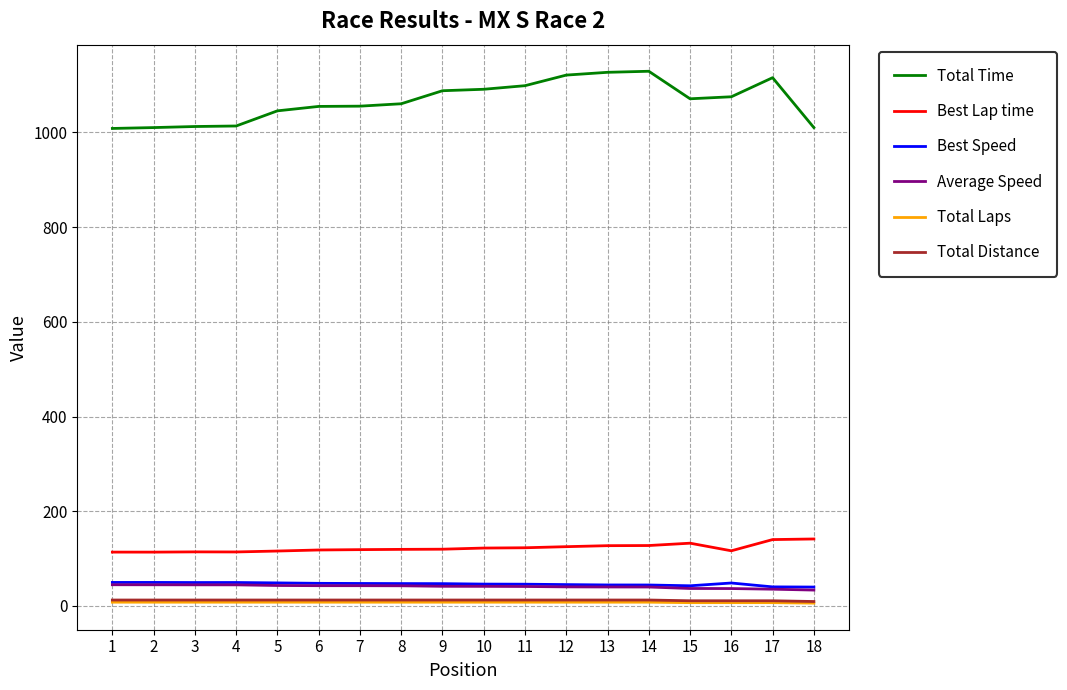

Is the value of Total Distance at 2 greater than the value of Average Speed at 2?

No